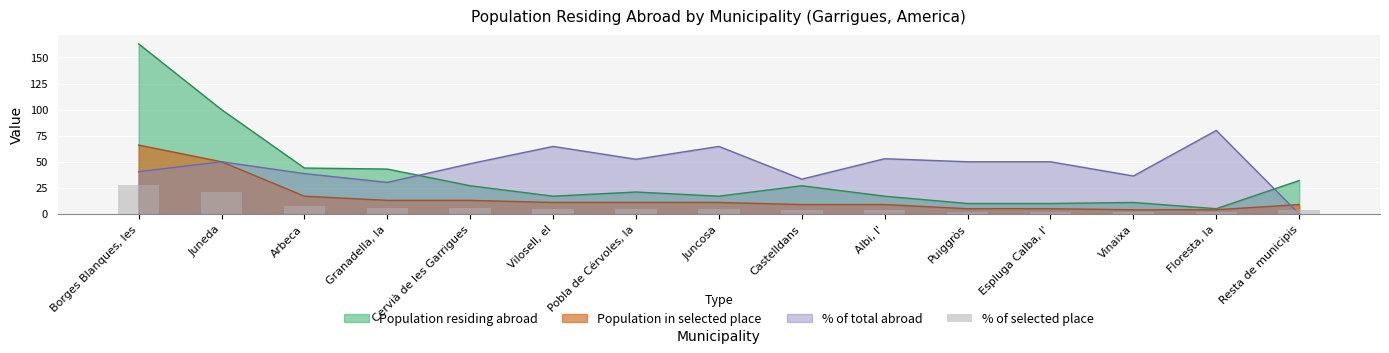

What position from the left is Resta de municipis?

15